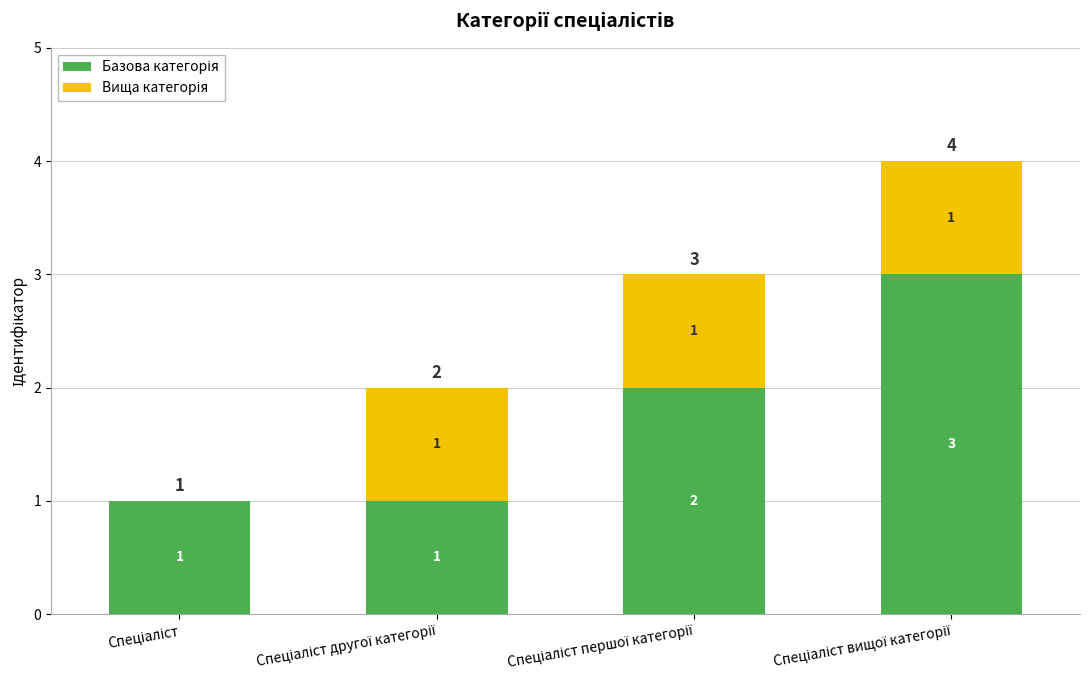

List the series in order of their peak value, lowest first.

Вища категорія, Базова категорія